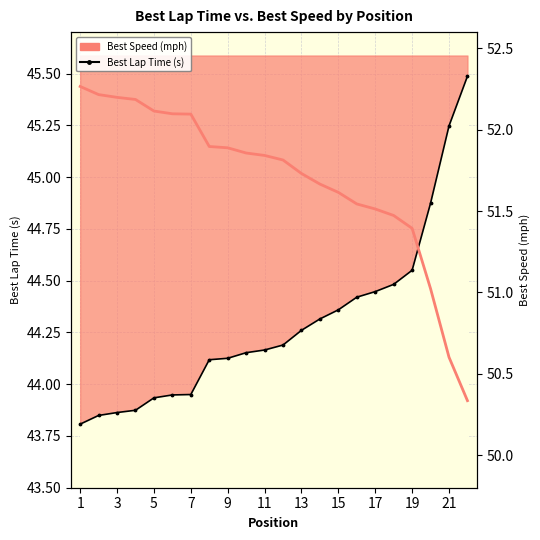

How many distinct data groups are displayed?

2